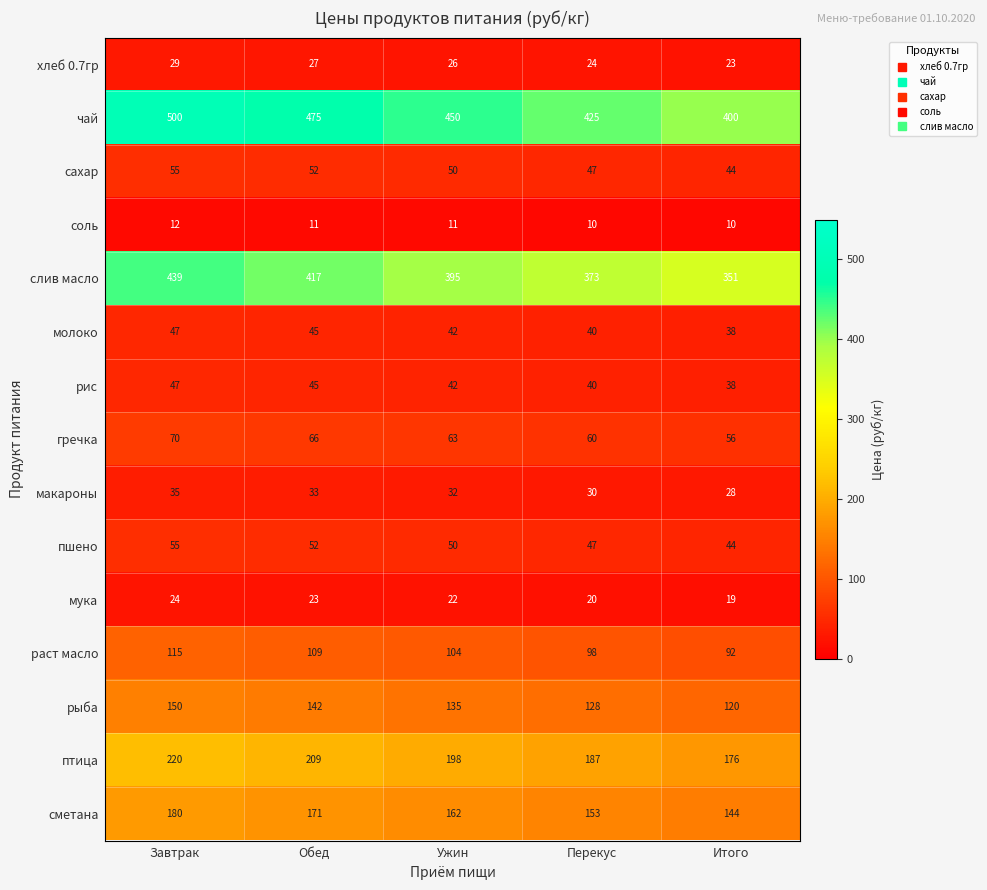

Count the number of data series in this chart.

15